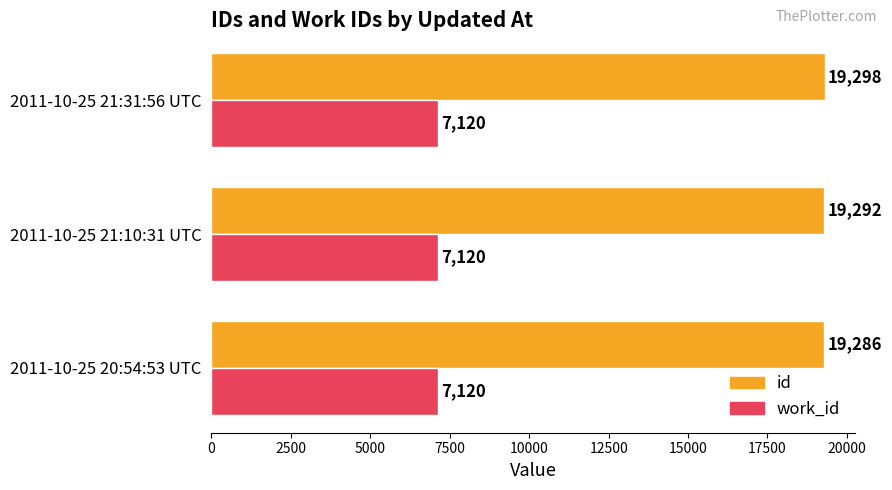

The id series shows 19292 at 2011-10-25 21:10:31 UTC. True or false?

True